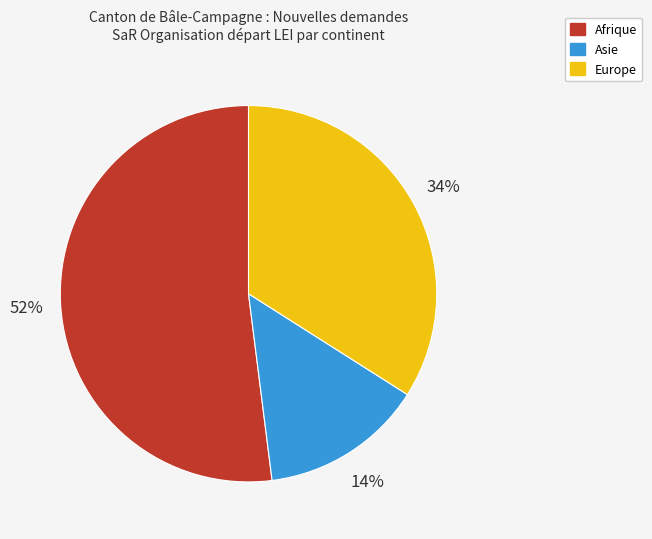

Is it true that Afrique is 52% of the pie?

True